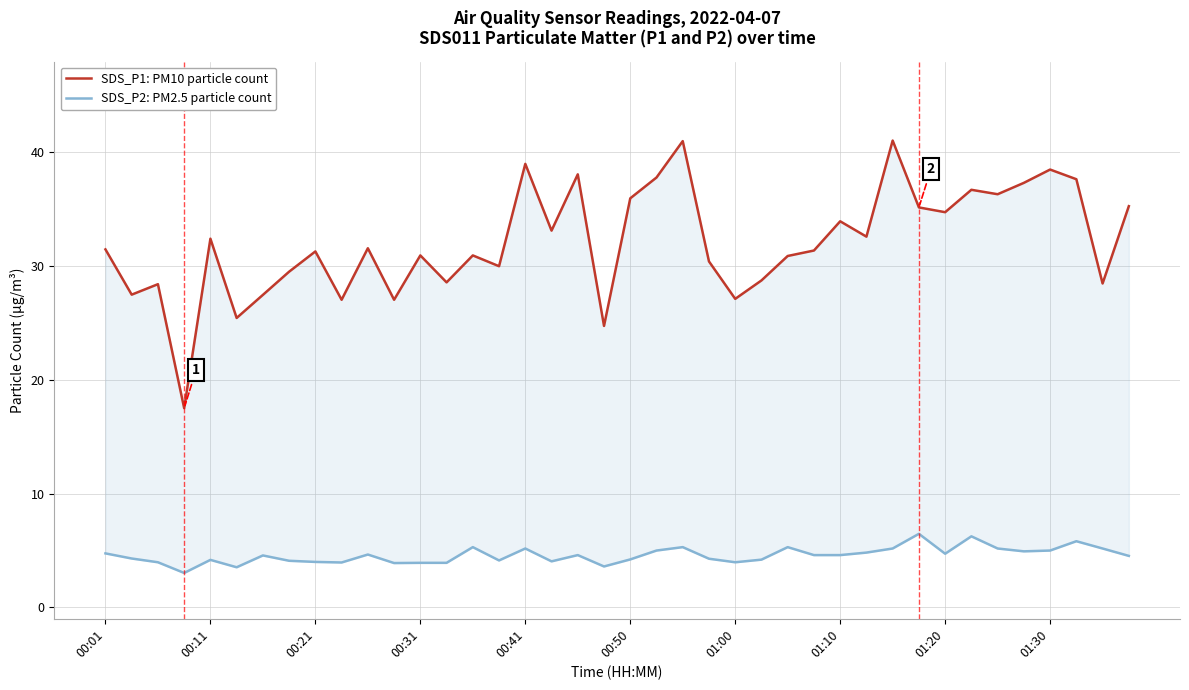

What is the difference between the maximum and minimum values in the SDS_P1: PM10 particle count series?

23.5